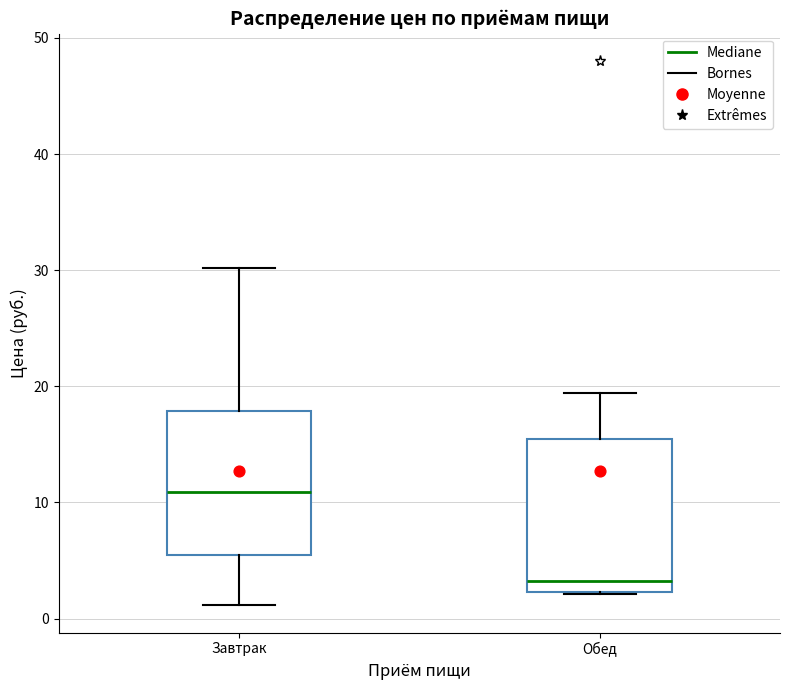

Where is the lower edge of the box for Обед on the y-axis? The values are not printed on the chart, so give them approximately, as read against the axis.

2